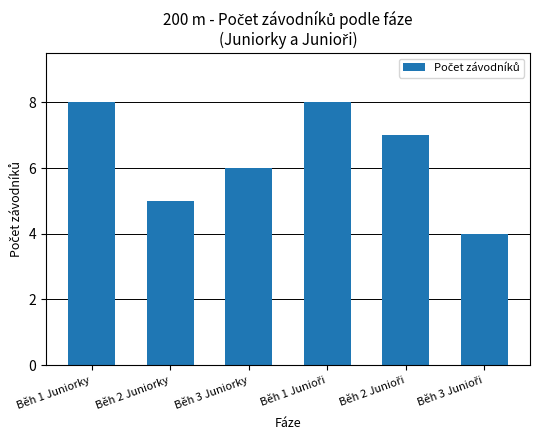

What is the label of the 5th bar from the right?

Běh 2 Juniorky